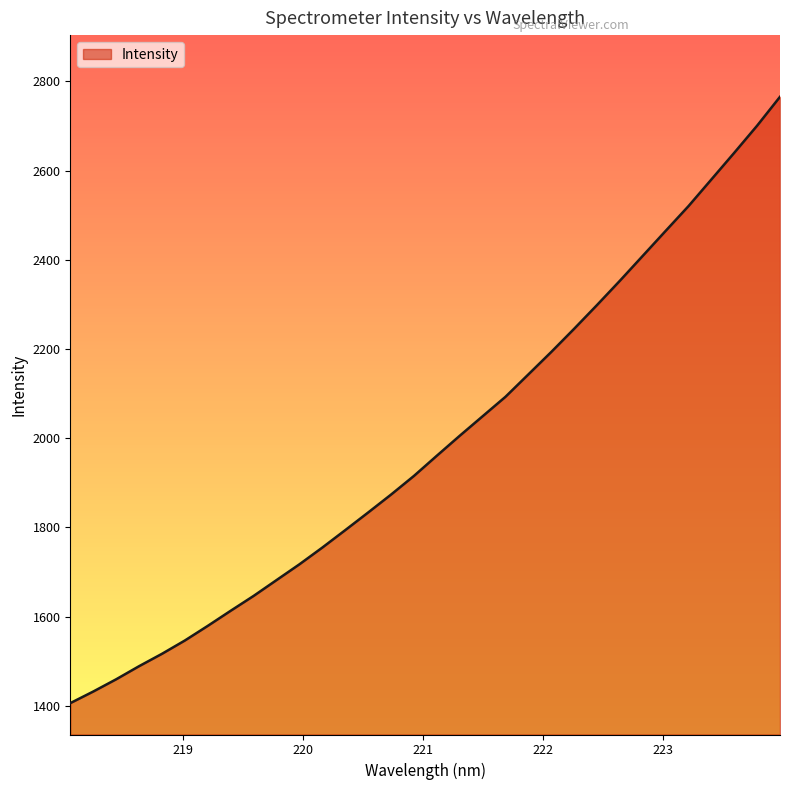

What is the maximum value shown in the chart?

2765.3